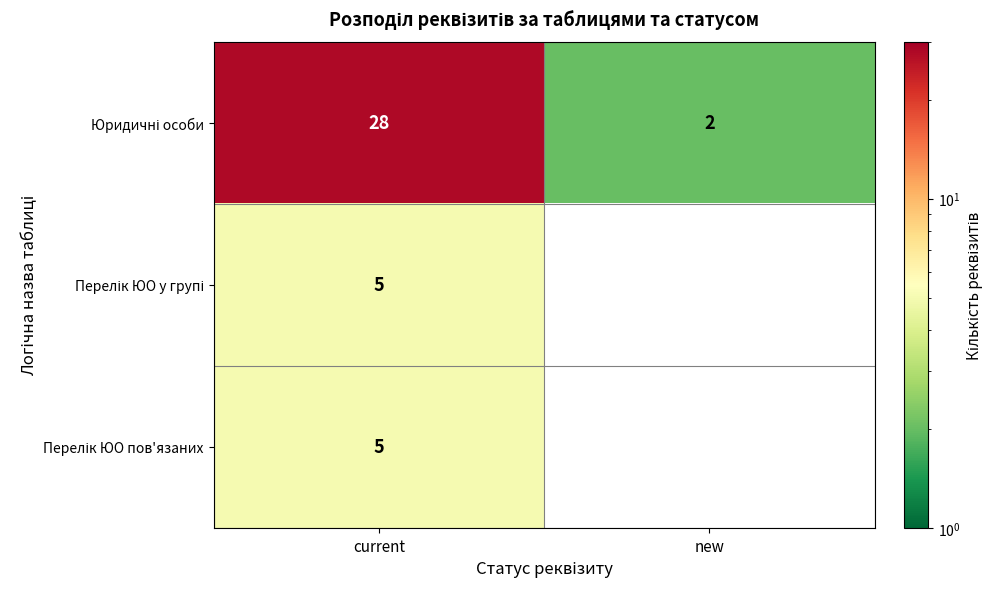

What is the total value across all series at current?

38